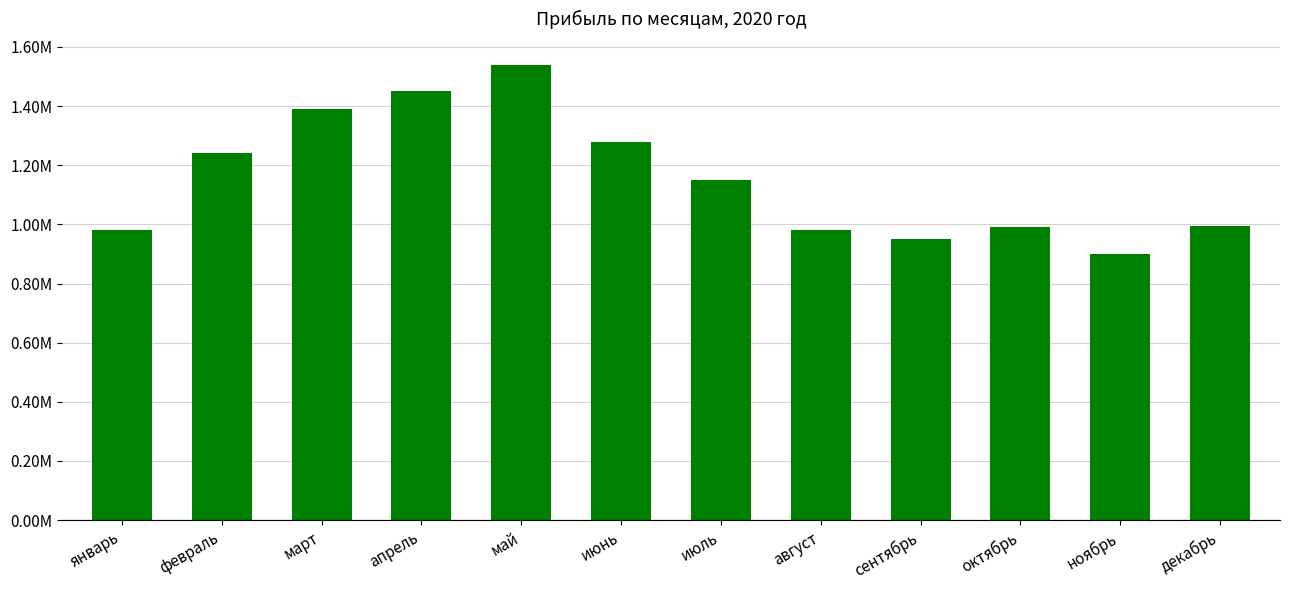

Reading left to right, extract all data points from this chart.

980000	1240000	1390000	1450000	1540000	1280000	1150000	980000	950000	990000	900000	995000